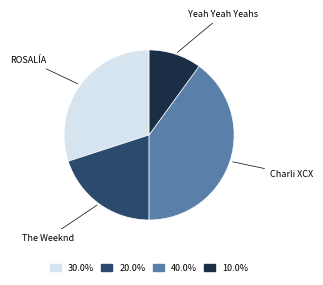

Does any single category account for the majority?

No